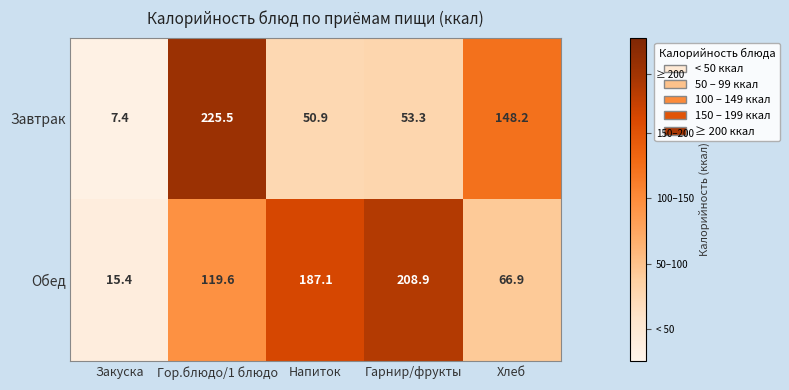

What is the sum of all Завтрак values?

485.3